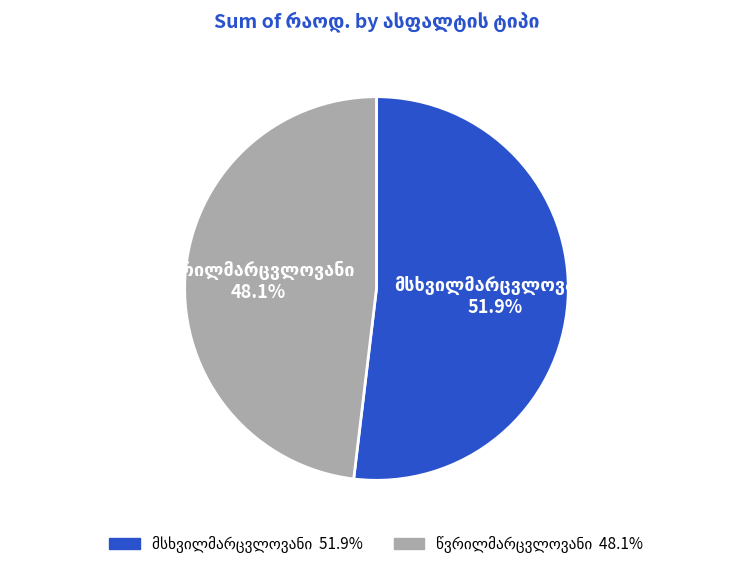

Is there any slice that represents more than half of the pie?

Yes